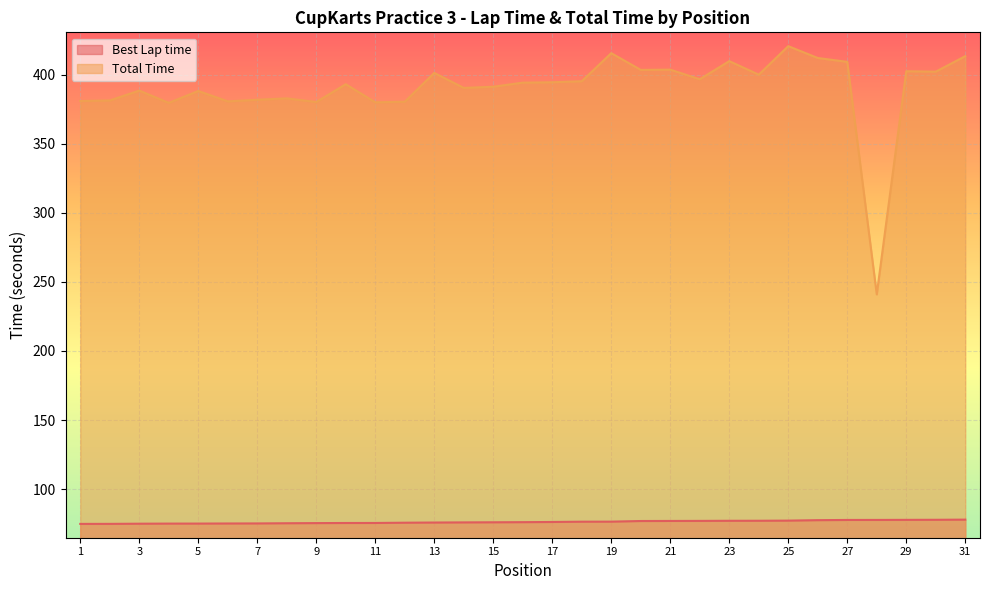

True or false: Best Lap time has more than 0 points higher than both neighbors.

False